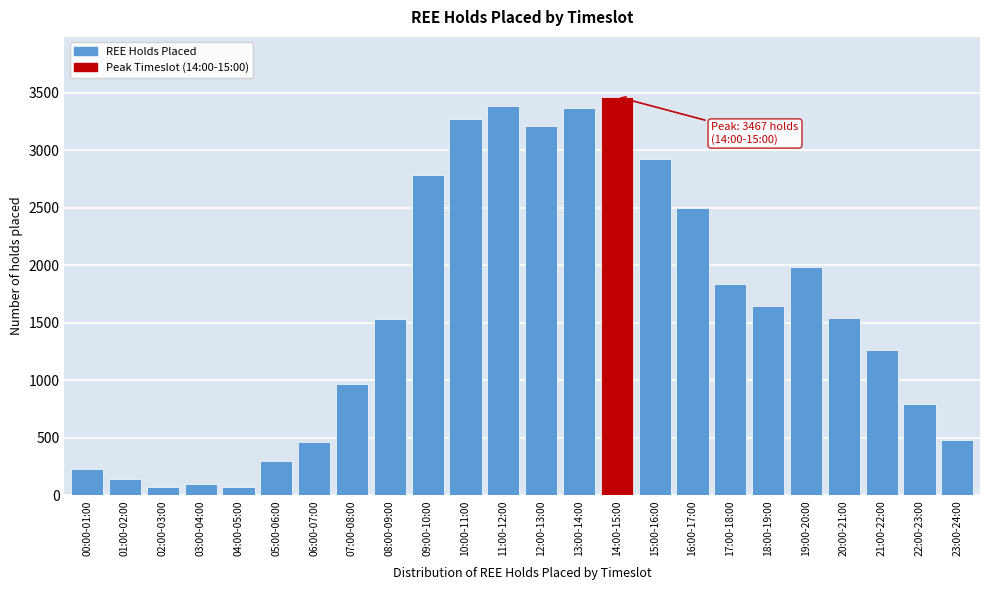

What is the sum of the values at 12:00-13:00 and 08:00-09:00?

4744